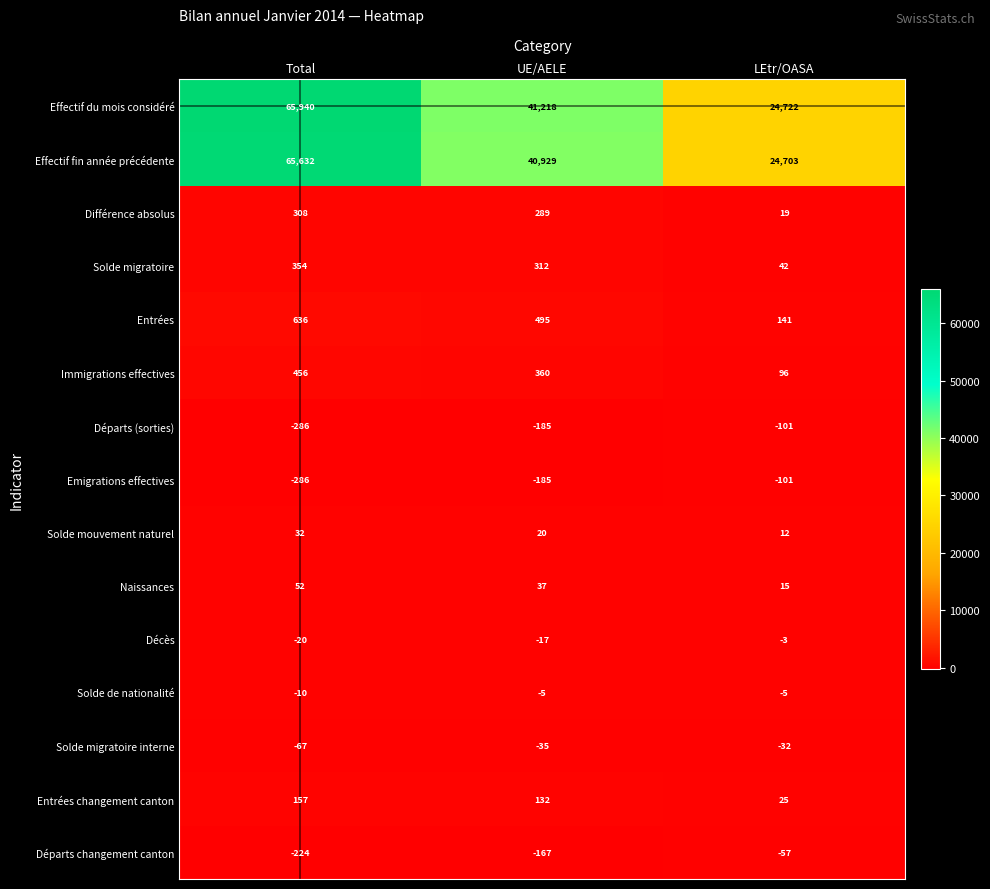

At which category does the chart reach its minimum across all series?

Total